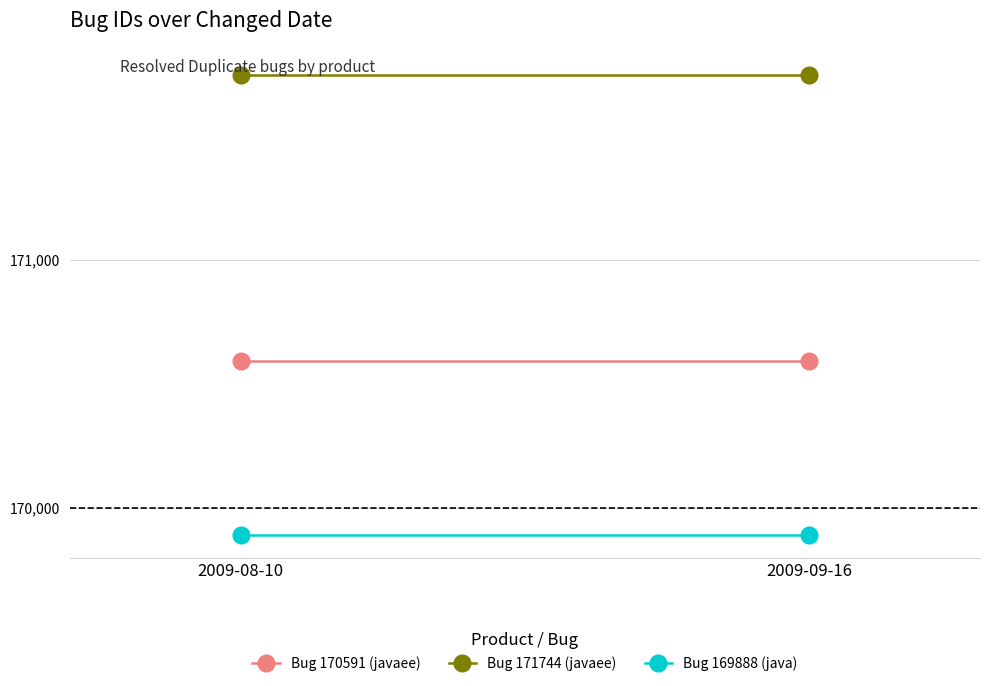

Which category has the lowest value across all series?

2009-08-10